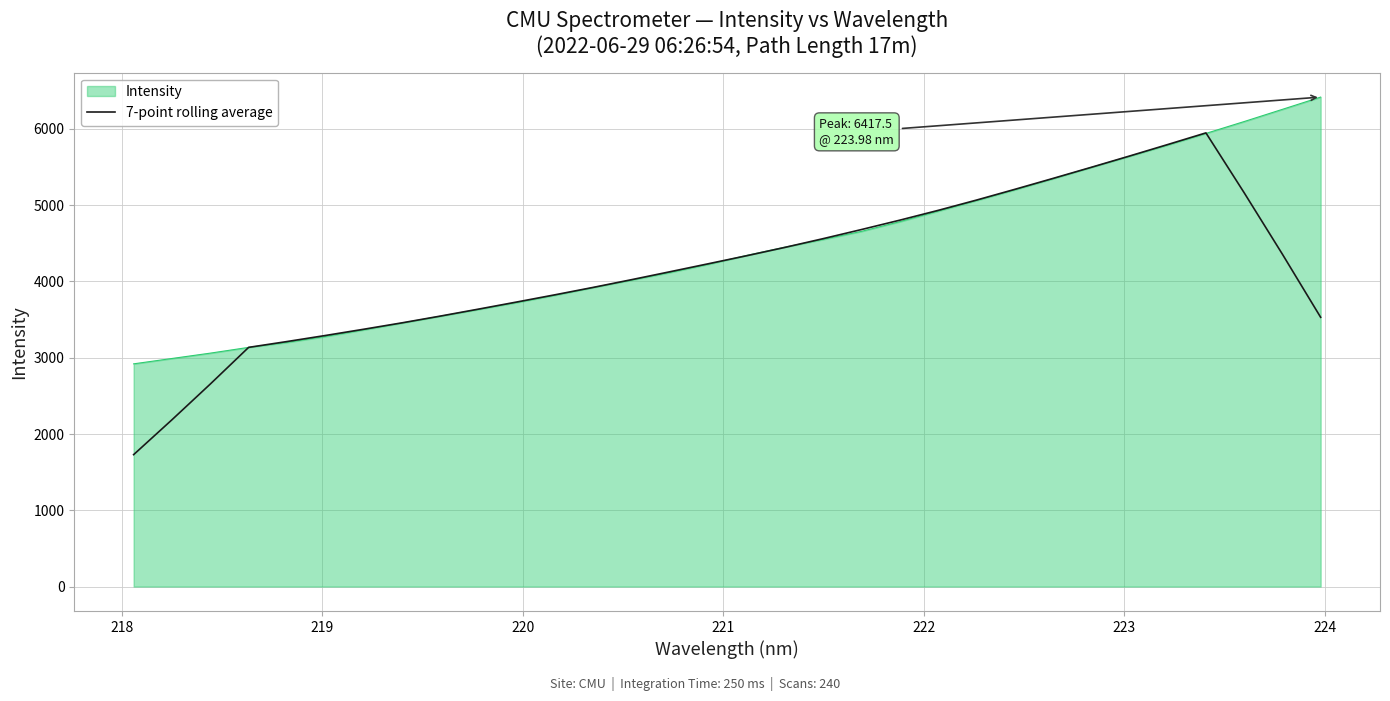

What is the highest value of the 7-point rolling average series?

5948.2